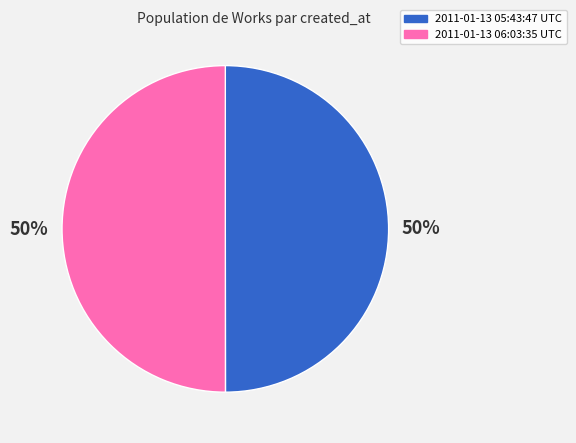

Combined, do 2011-01-13 06:03:35 UTC and 2011-01-13 05:43:47 UTC account for over 50%?

Yes